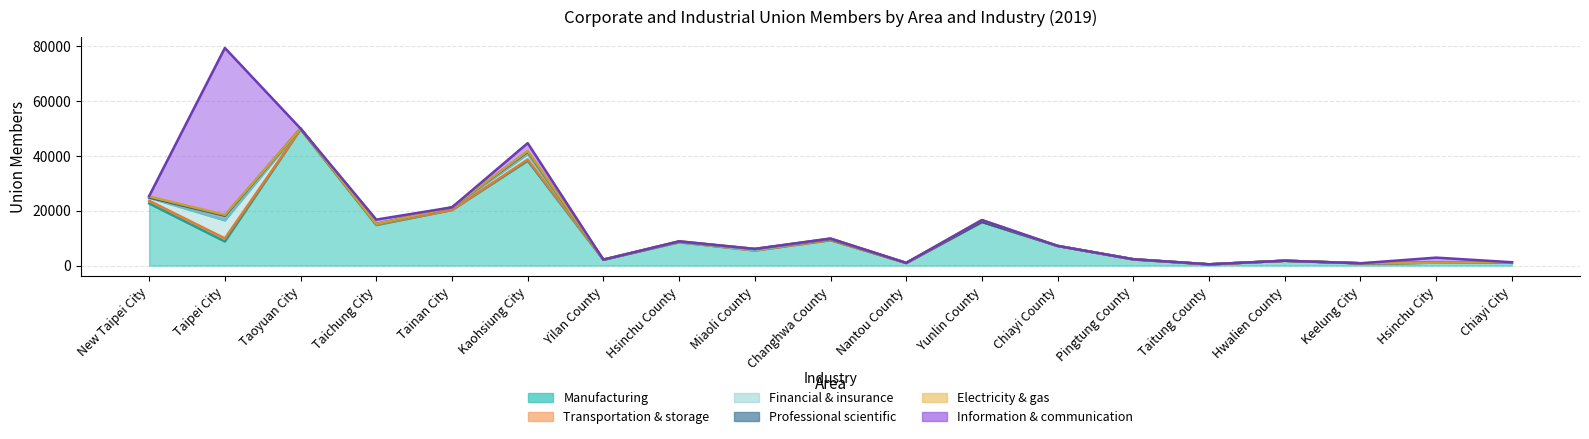

Reading left to right, list all the values displayed in this chart.

Manufacturing: 22684	8804	49773	14825	20276	38286	2160	8510	5513	9263	938	15922	7177	2215	451	1770	842	1060	1189
Transportation & storage: 982	1121	0	191	37	469	0	86	0	55	0	40	0	0	0	0	0	0	0
Financial & insurance: 1093	6595	251	108	844	1963	0	50	123	418	40	0	0	103	0	0	0	0	0
Professional scientific: 119	1695	0	41	118	864	0	100	442	0	0	0	0	0	0	0	0	0	0
Electricity & gas: 339	302	0	0	0	262	0	125	0	138	0	661	0	0	0	0	0	0	0
Information & communication: 179	60928	0	1619	0	2855	0	0	0	0	0	0	0	0	29	0	0	1844	35